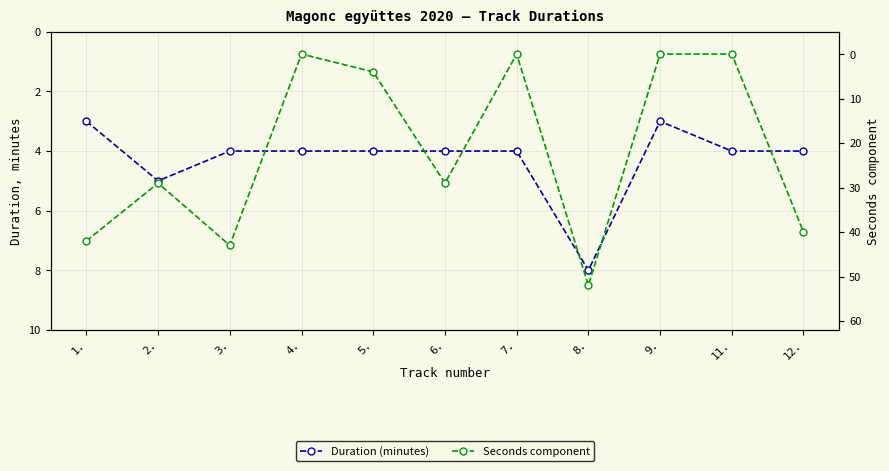

Between 8. and 12., which series saw the biggest shift?

Seconds component